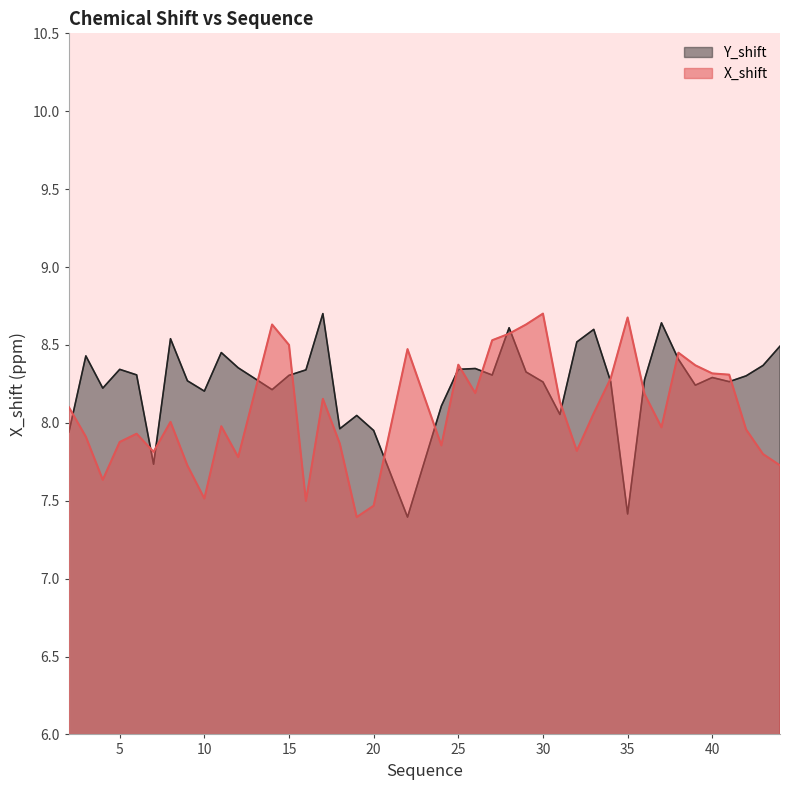

What is the value of the Y_shift point at the 19th from the left?

7.4